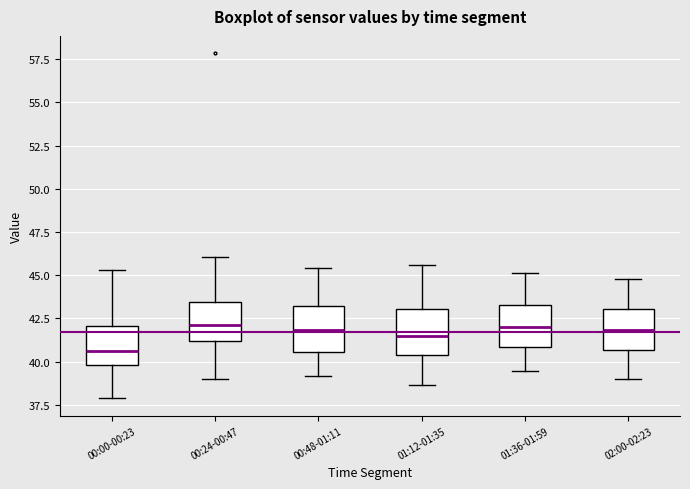

Where does the median line of the box for 01:12-01:35 sit on the y-axis? The values are not printed on the chart, so give them approximately, as read against the axis.

41.5